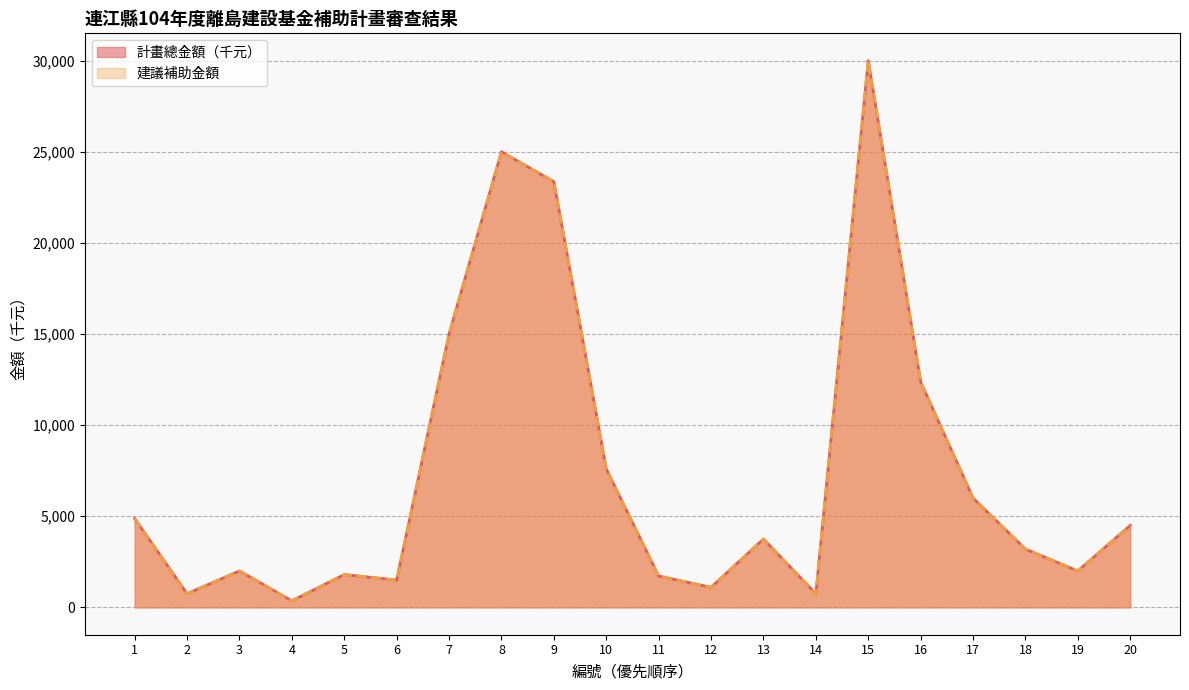

List the labels in order of 建議補助金額 value, smallest first.

4, 2, 14, 12, 6, 11, 5, 19, 3, 18, 13, 20, 1, 17, 10, 16, 7, 9, 8, 15